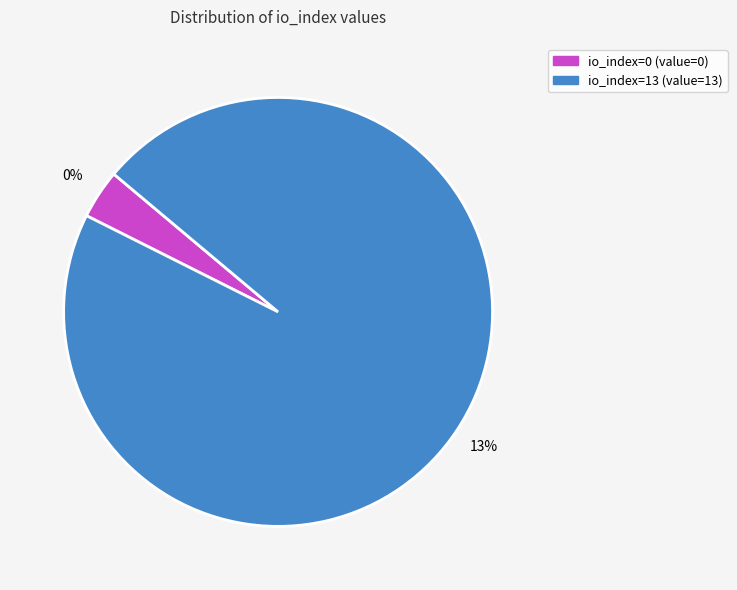

Is it true that io_index=0 is 14% of the pie?

False